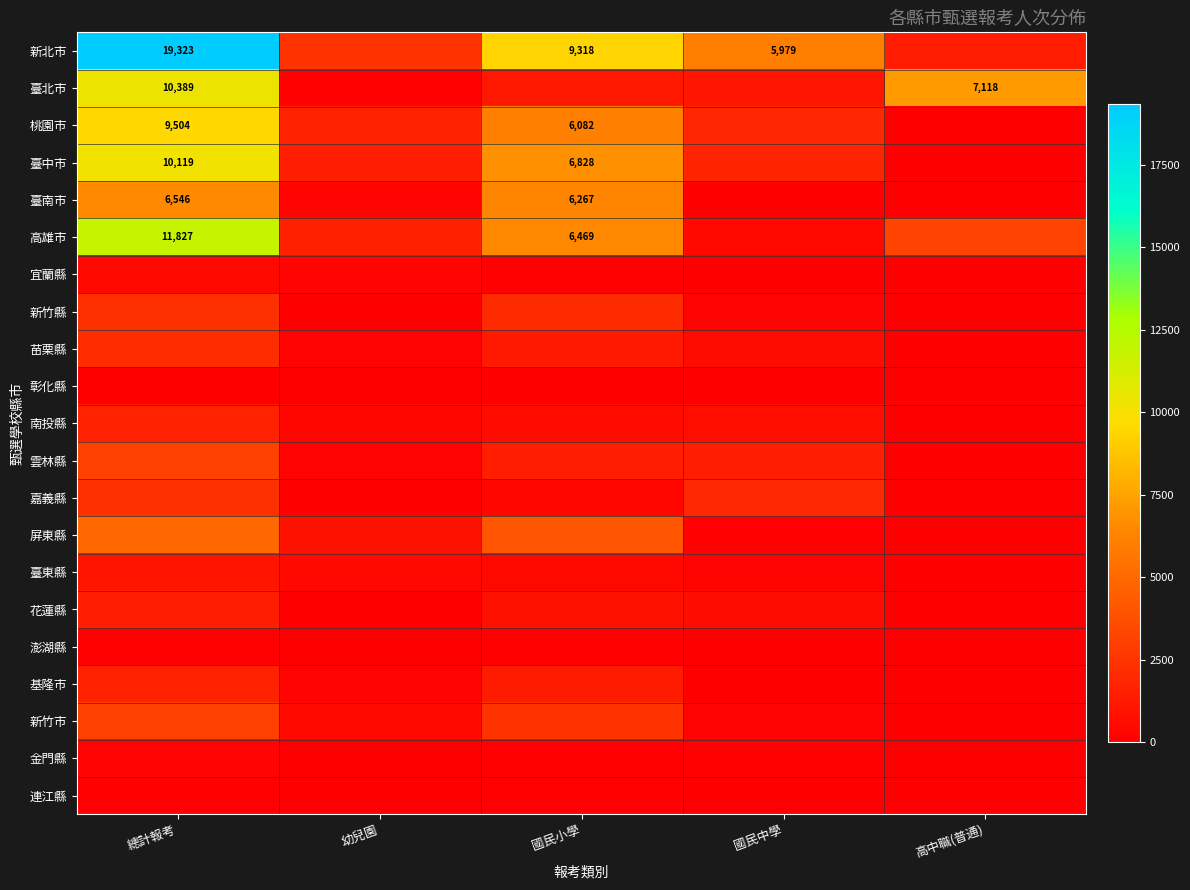

What is the greatest value displayed?

19323